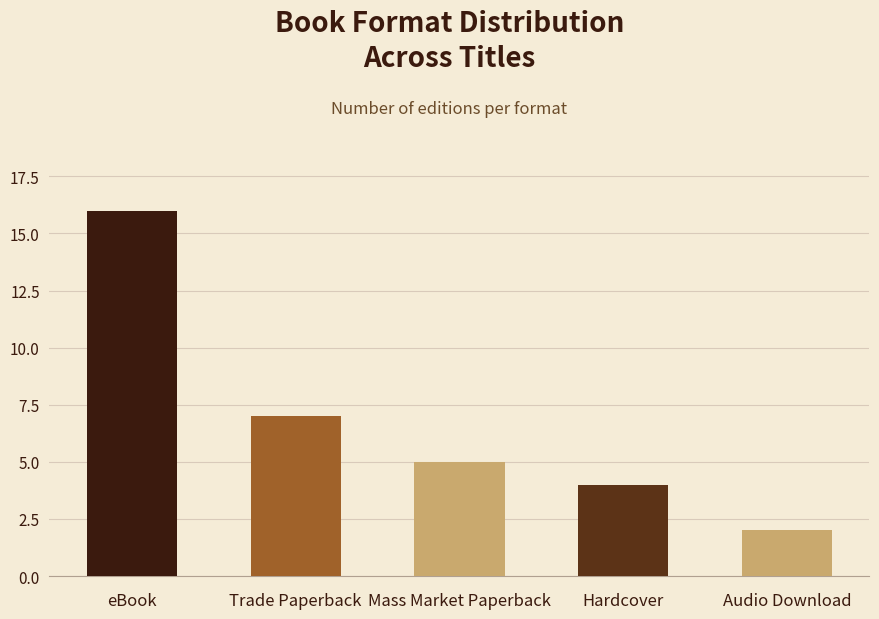

The chart shows a value of 2 at Audio Download. True or false?

True